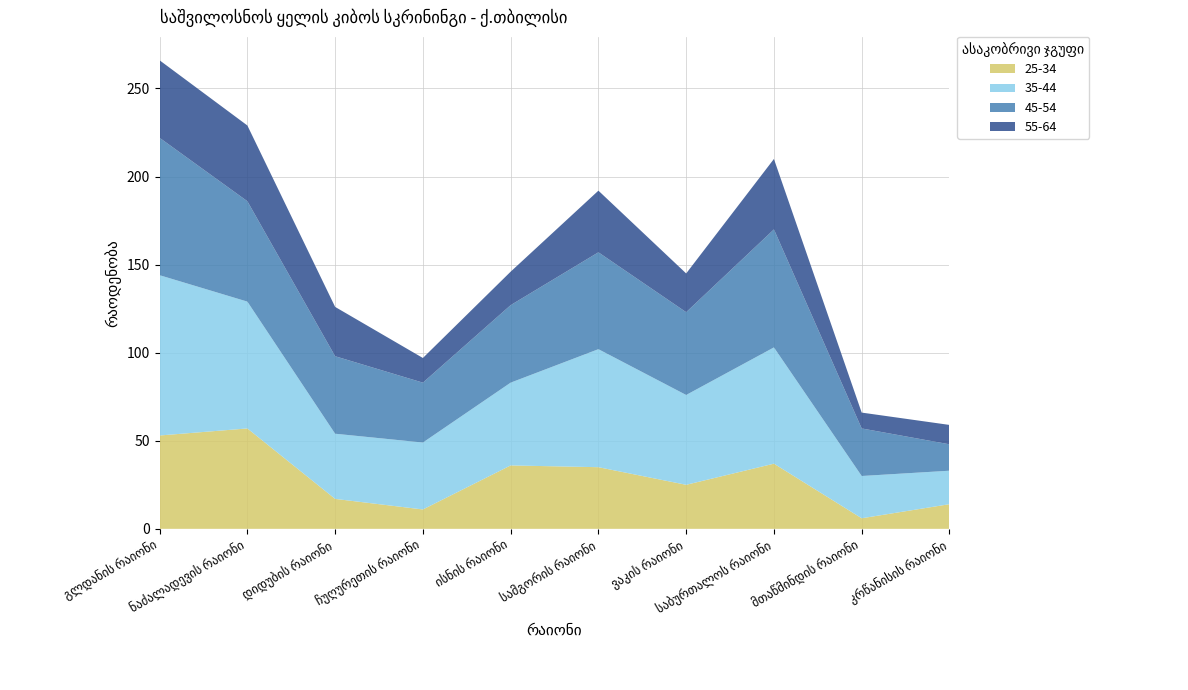

Reading right to left, list all the values displayed in this chart.

25-34: კრწანისის რაიონი=14	მთაწმინდის რაიონი=6	საბურთალოს რაიონი=37	ვაკის რაიონი=25	სამგორის რაიონი=35	ისნის რაიონი=36	ჩუღურეთის რაიონი=11	დიდუბის რაიონი=17	ნაძალადევის რაიონი=57	გლდანის რაიონი=53
35-44: კრწანისის რაიონი=19	მთაწმინდის რაიონი=24	საბურთალოს რაიონი=66	ვაკის რაიონი=51	სამგორის რაიონი=67	ისნის რაიონი=47	ჩუღურეთის რაიონი=38	დიდუბის რაიონი=37	ნაძალადევის რაიონი=72	გლდანის რაიონი=91
45-54: კრწანისის რაიონი=15	მთაწმინდის რაიონი=27	საბურთალოს რაიონი=67	ვაკის რაიონი=47	სამგორის რაიონი=55	ისნის რაიონი=44	ჩუღურეთის რაიონი=34	დიდუბის რაიონი=44	ნაძალადევის რაიონი=57	გლდანის რაიონი=78
55-64: კრწანისის რაიონი=11	მთაწმინდის რაიონი=9	საბურთალოს რაიონი=40	ვაკის რაიონი=22	სამგორის რაიონი=35	ისნის რაიონი=19	ჩუღურეთის რაიონი=14	დიდუბის რაიონი=28	ნაძალადევის რაიონი=43	გლდანის რაიონი=44